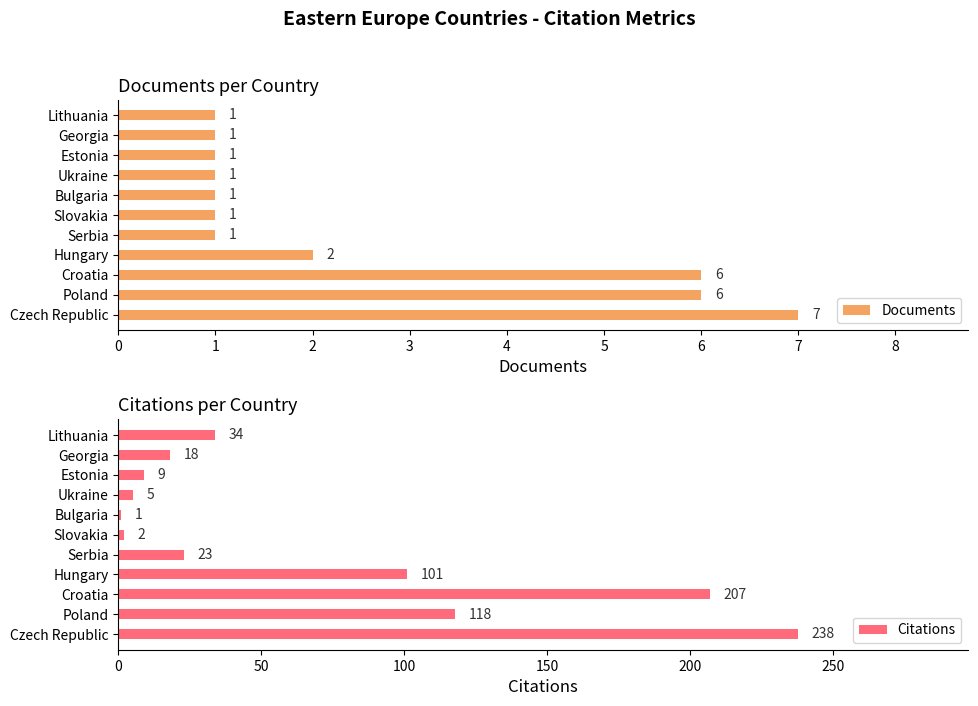

Reading right to left, transcribe all the data shown in this chart.

Documents: 10=1	9=1	8=1	7=1	6=1	5=1	4=1	3=2	2=6	1=6	0=7
Citations: 10=34	9=18	8=9	7=5	6=1	5=2	4=23	3=101	2=207	1=118	0=238